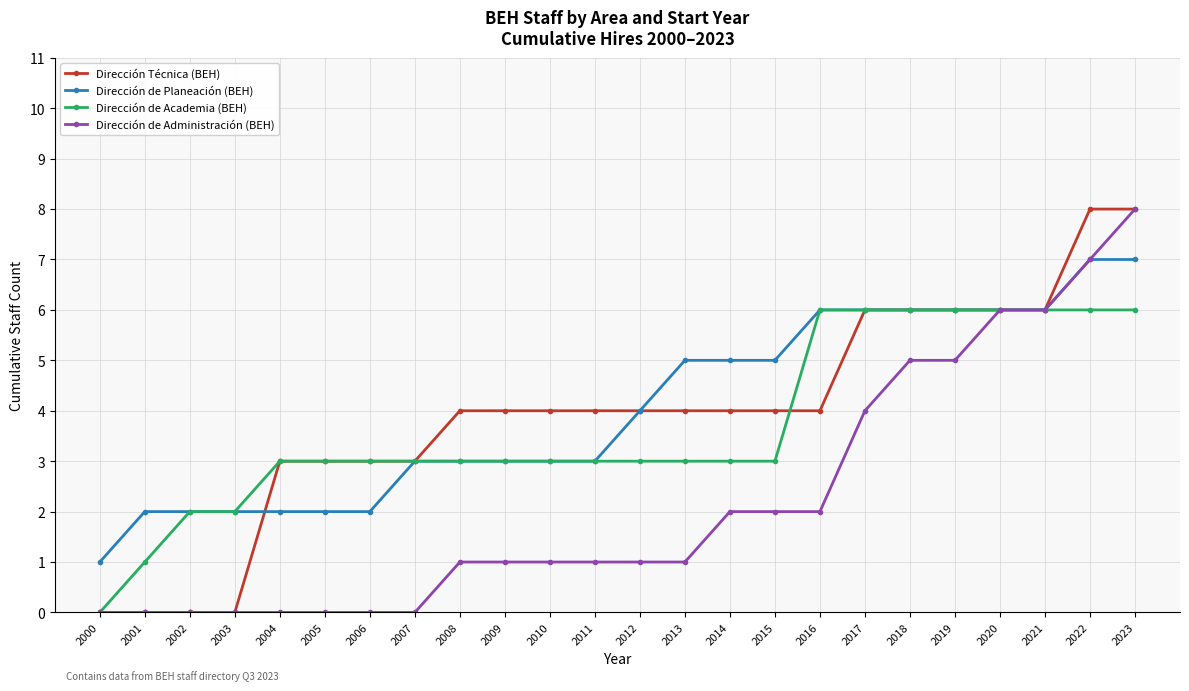

The Dirección de Academia (BEH) series shows 4 at 2016. True or false?

False